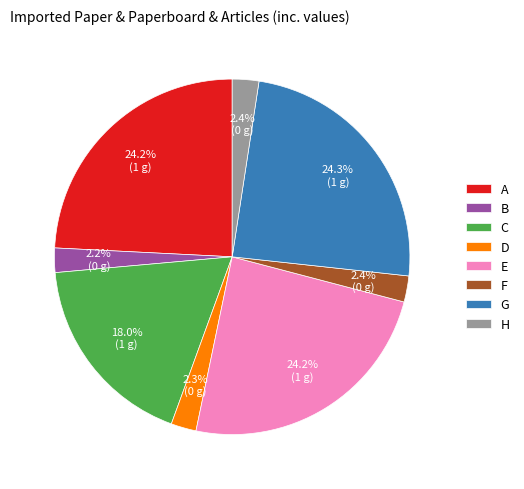

Is it true that B is 2% of the pie?

True